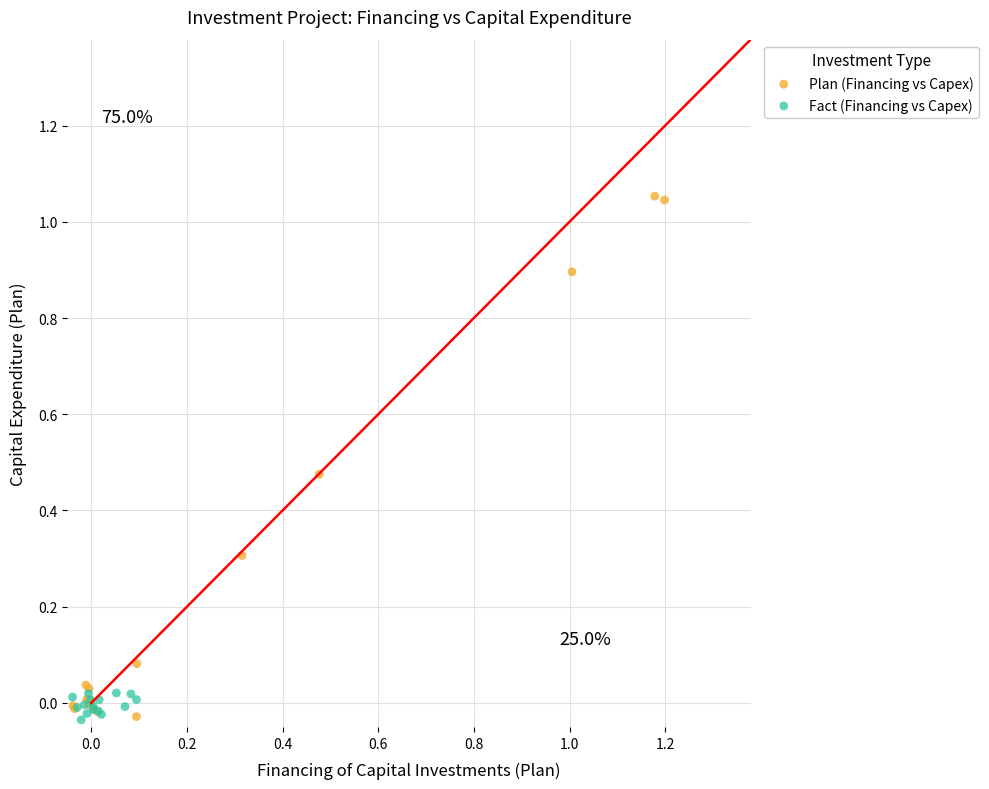

What are all the series names shown in the legend?

Plan (Financing vs Capex), Fact (Financing vs Capex)